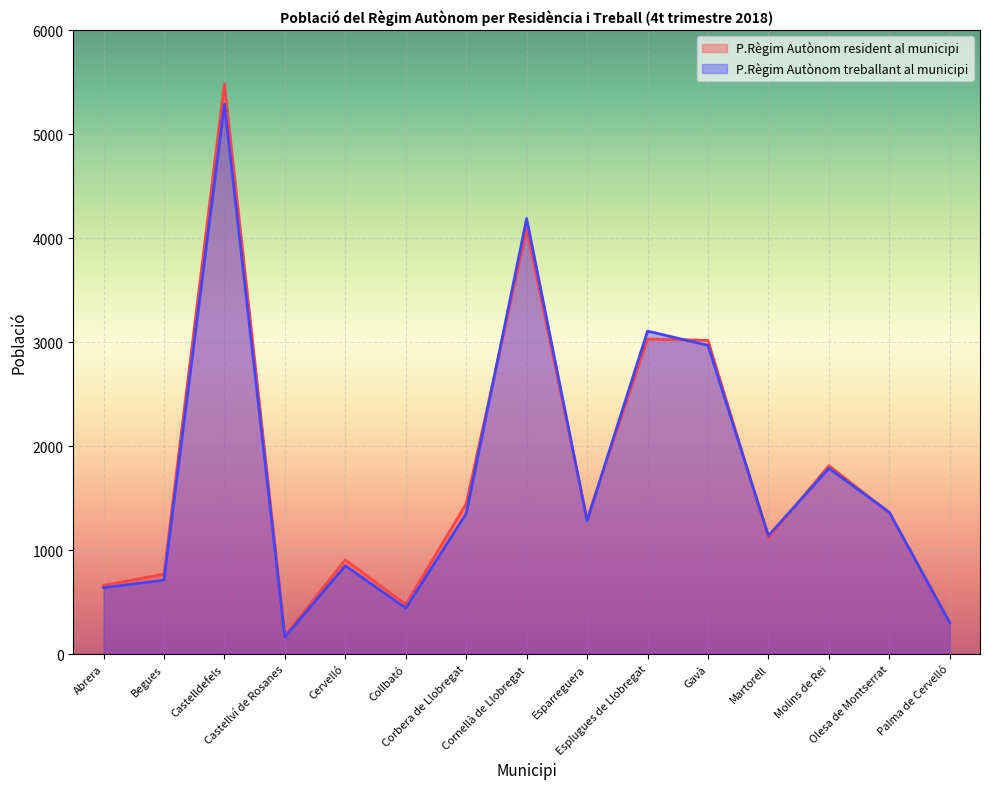

At which category does P.Règim Autònom resident al municipi reach its first local valley?

Castellví de Rosanes